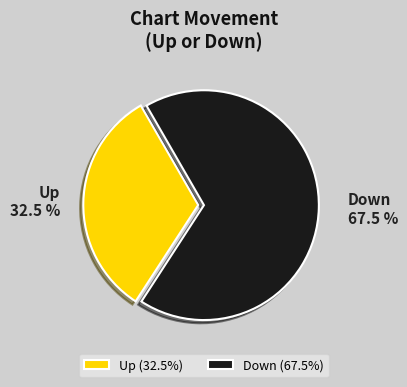

Do Down and Up together represent more than half of the pie?

Yes